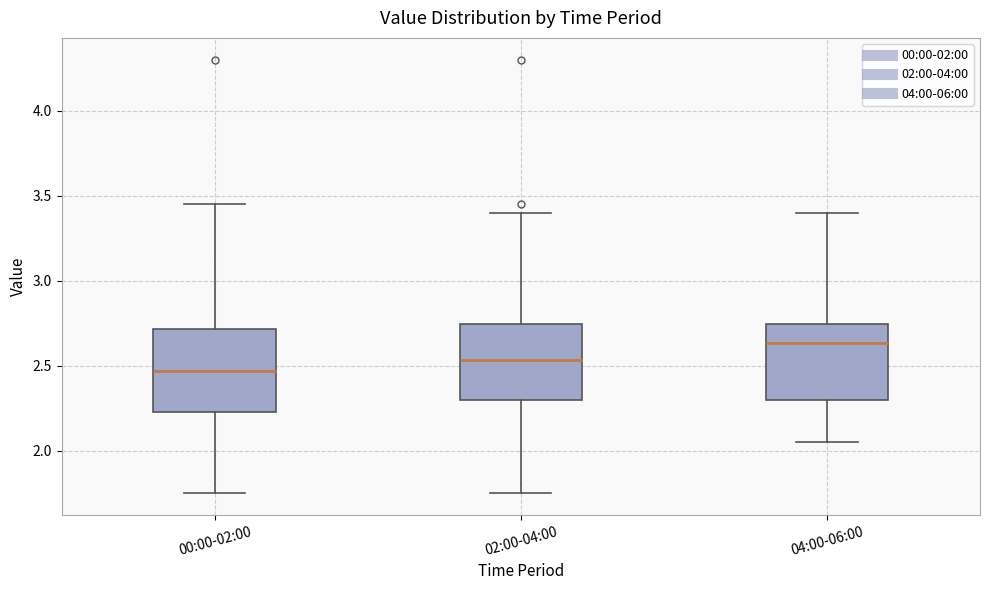

Where is the upper edge of the box for 04:00-06:00 on the y-axis? The values are not printed on the chart, so give them approximately, as read against the axis.

2.75